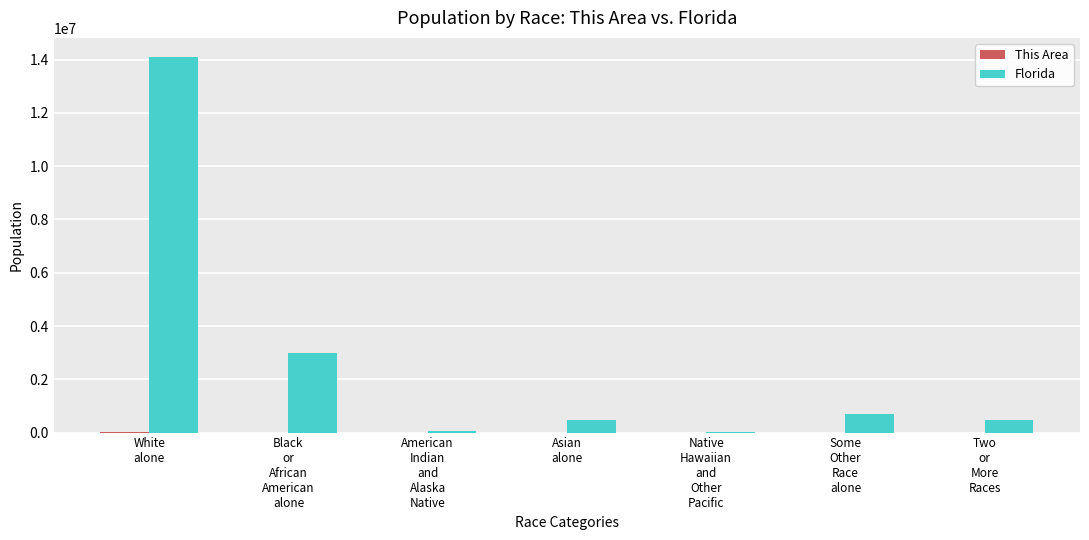

Which label corresponds to the largest value in the chart?

White
alone